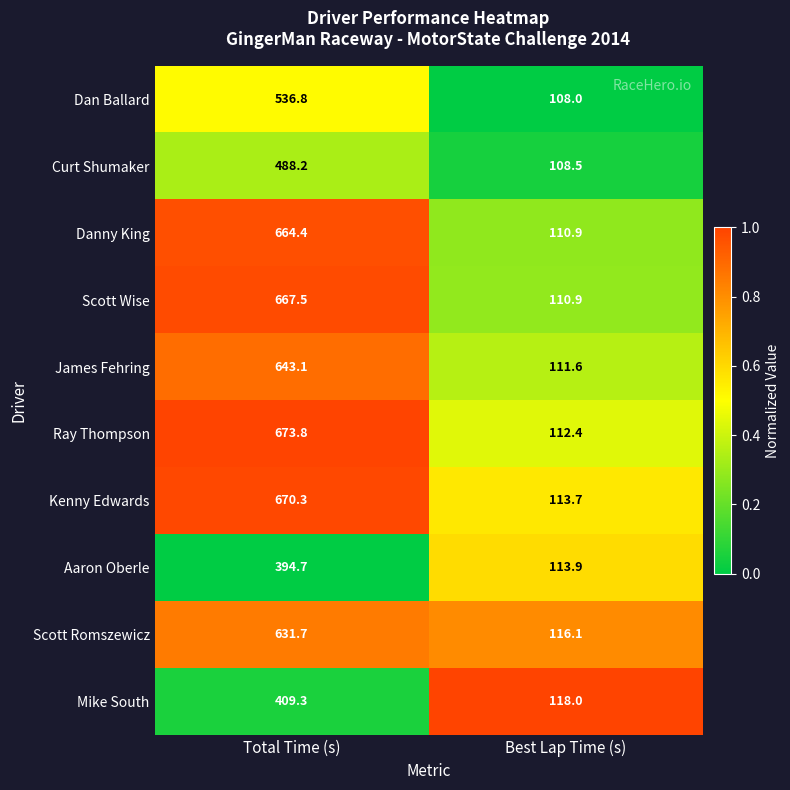

At which category is the sum across all series the highest?

Total Time (s)